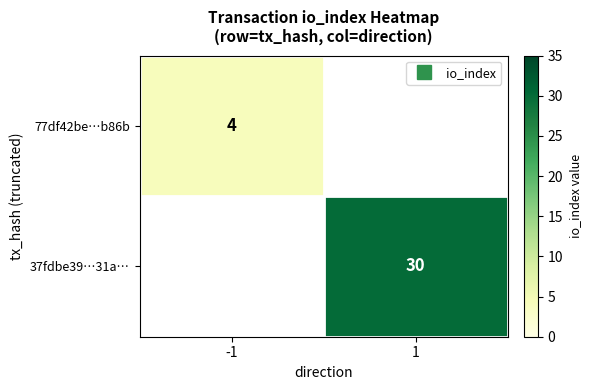

At how many categories does at least one series exceed 17?

1